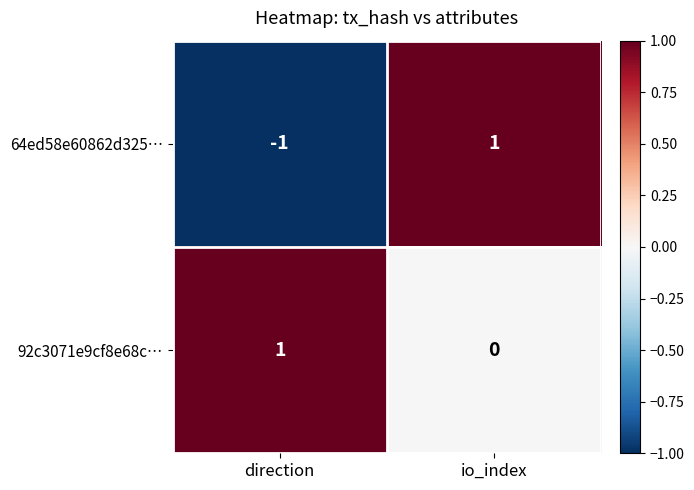

The 64ed58e60862d325… series shows -1 at direction. True or false?

True